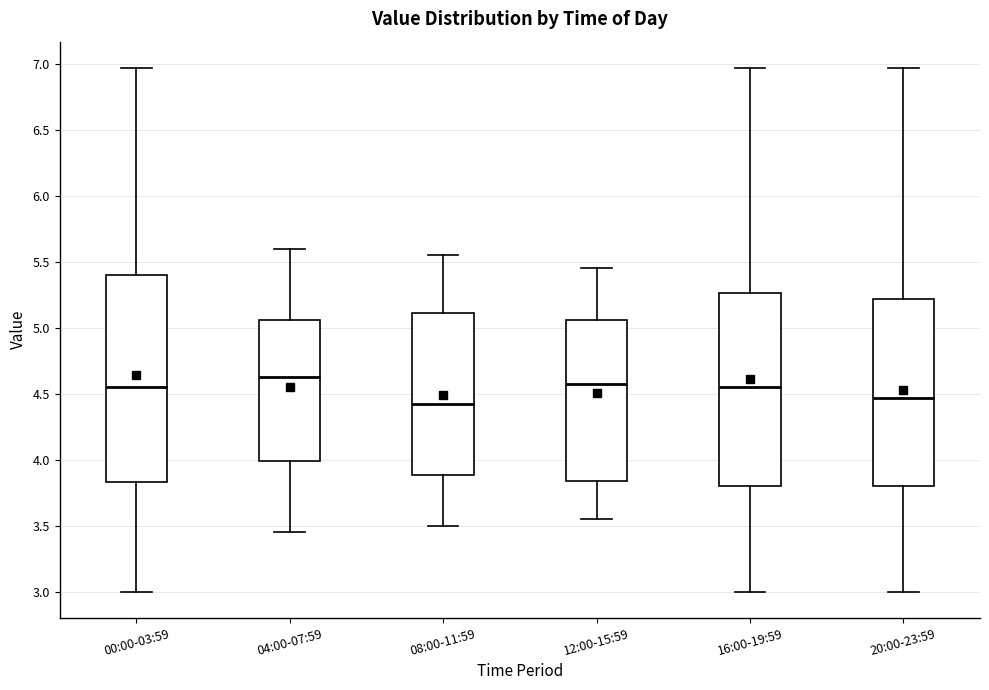

Reading left to right, read every box against the y-axis: the position of its median line, the range the box covers, and the ends of its whiskers. The values are not printed on the chart, so give them approximately, as read against the axis.

00:00-03:59: median 4.55, box 3.85 to 5.40, whiskers 3.00 to 6.95
04:00-07:59: median 4.65, box 4.00 to 5.05, whiskers 3.45 to 5.60
08:00-11:59: median 4.45, box 3.90 to 5.10, whiskers 3.50 to 5.55
12:00-15:59: median 4.60, box 3.85 to 5.05, whiskers 3.55 to 5.45
16:00-19:59: median 4.55, box 3.80 to 5.25, whiskers 3.00 to 6.95
20:00-23:59: median 4.45, box 3.80 to 5.20, whiskers 3.00 to 6.95